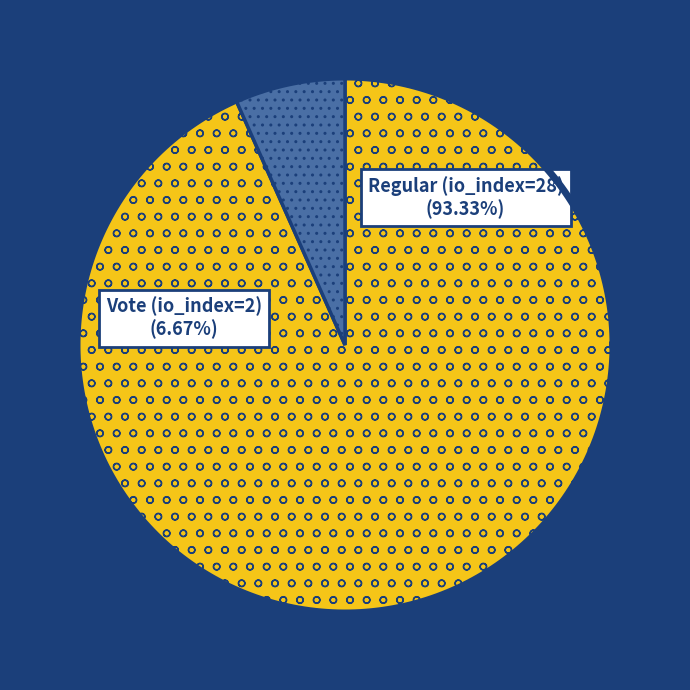

Approximately how many times larger is the value at Vote (io_index=2) compared to Regular (io_index=28)?

0.1